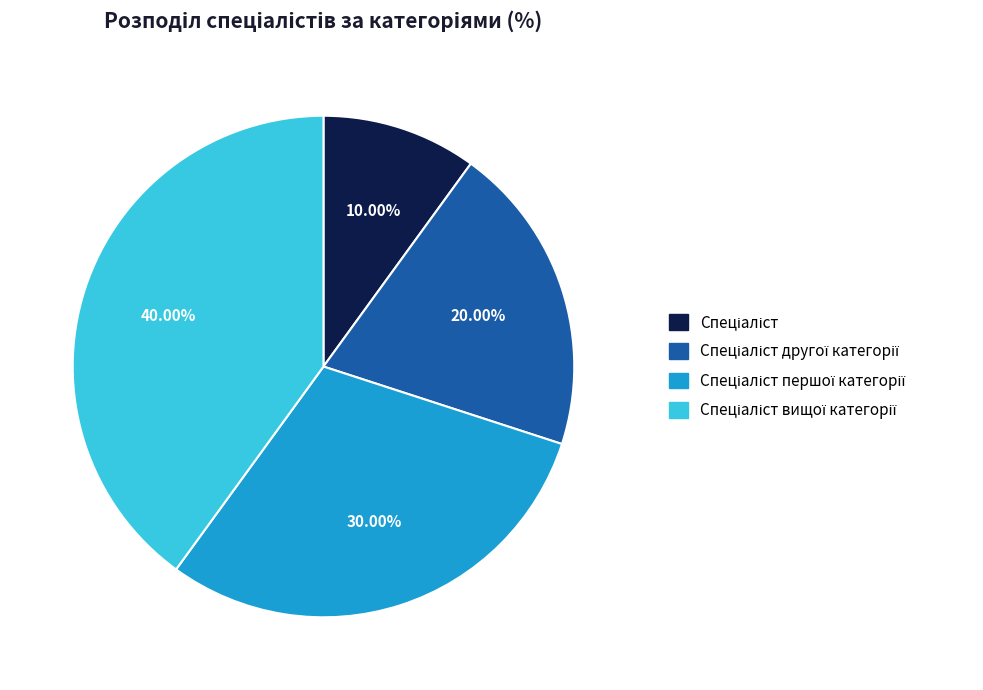

Does any single category account for the majority?

No